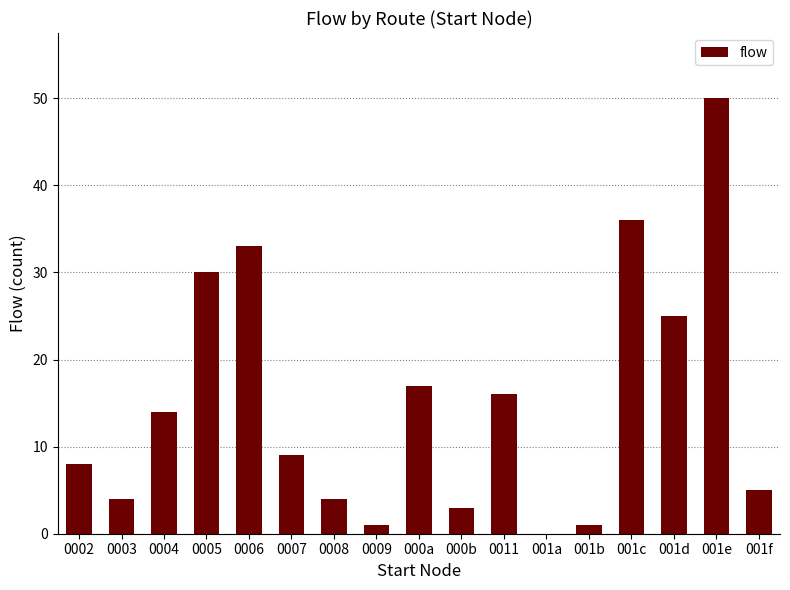

The chart shows a value of 12 at 0007. True or false?

False